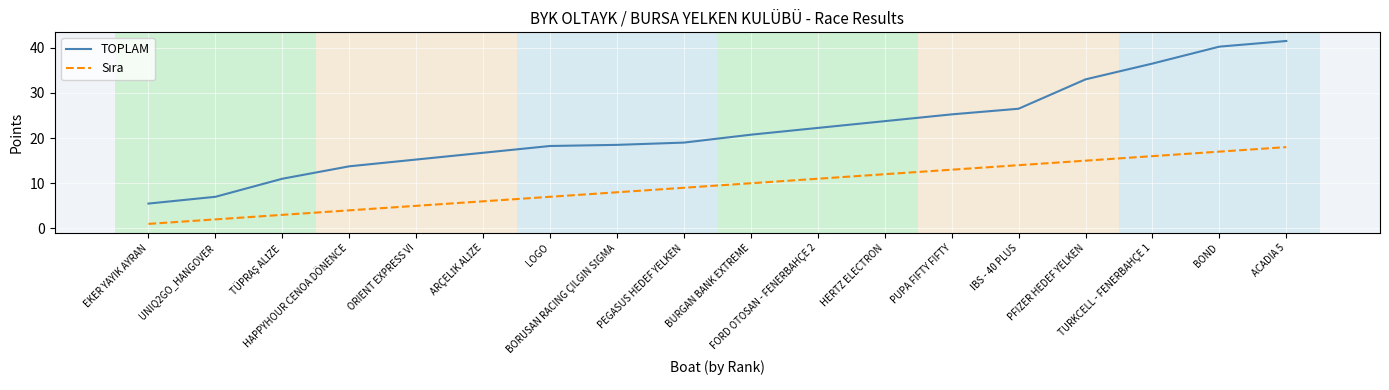

The TOPLAM series shows 19.0 at PEGASUS HEDEF YELKEN. True or false?

True